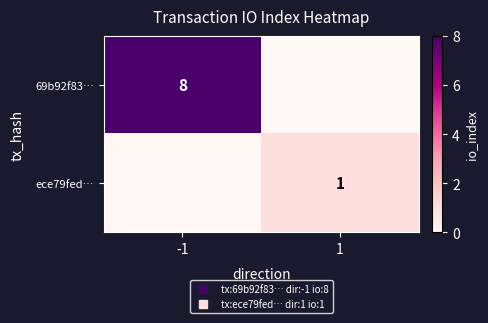

Count the ece79fed… values in the range 0 to 1.

2